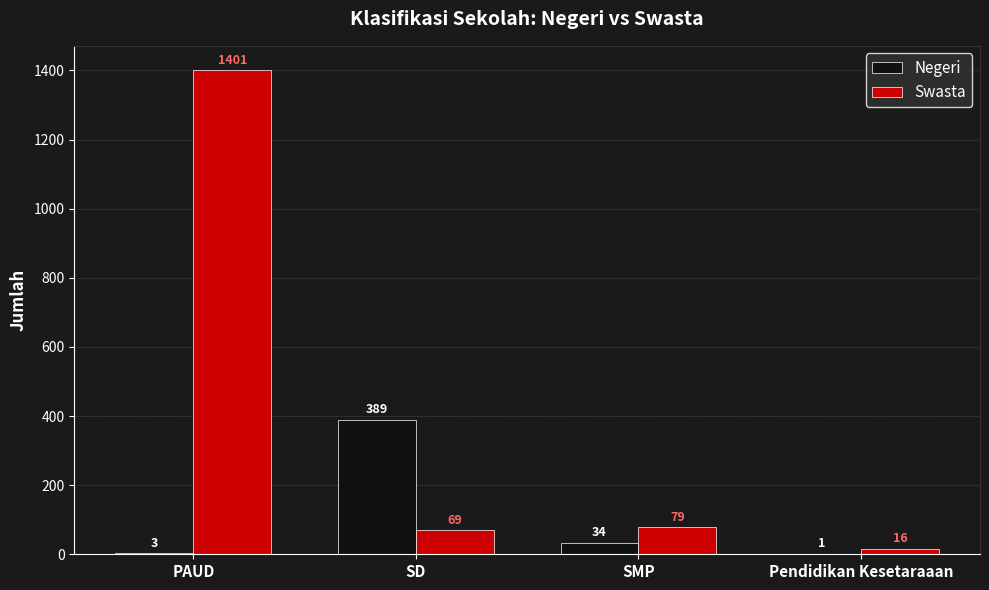

Is the value of Negeri at Pendidikan Kesetaraaan greater than the value of Swasta at SD?

No